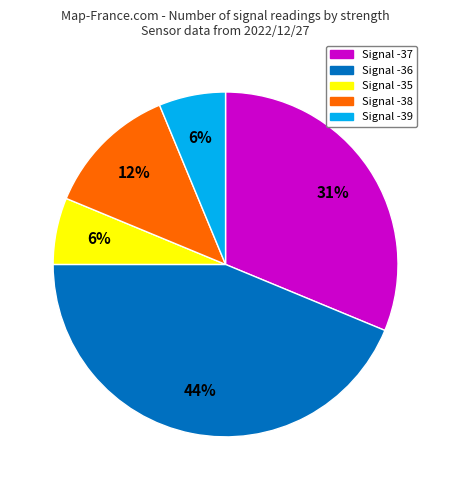

How many slices are in this pie chart?

5